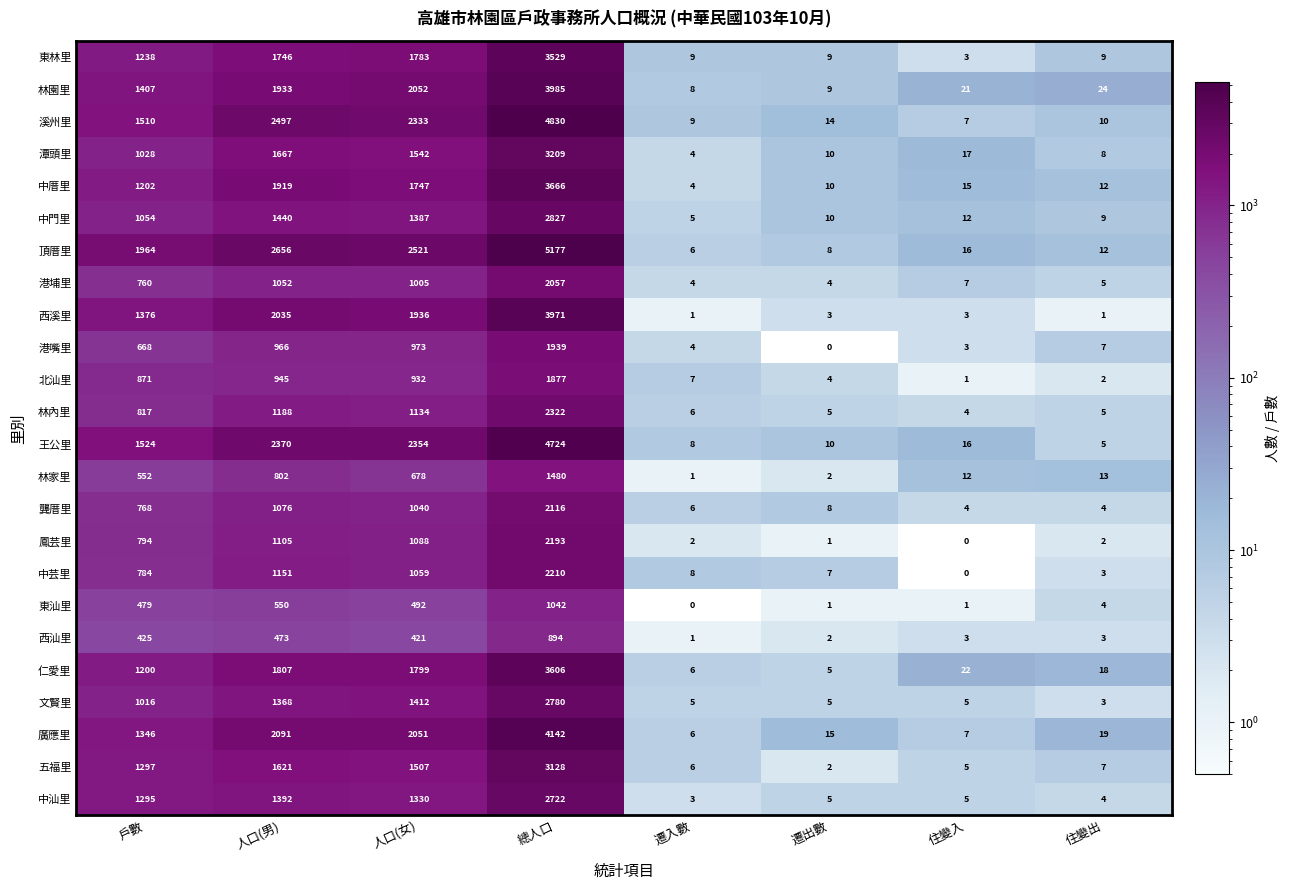

What value does the 中芸里 series have at 戶數?

784